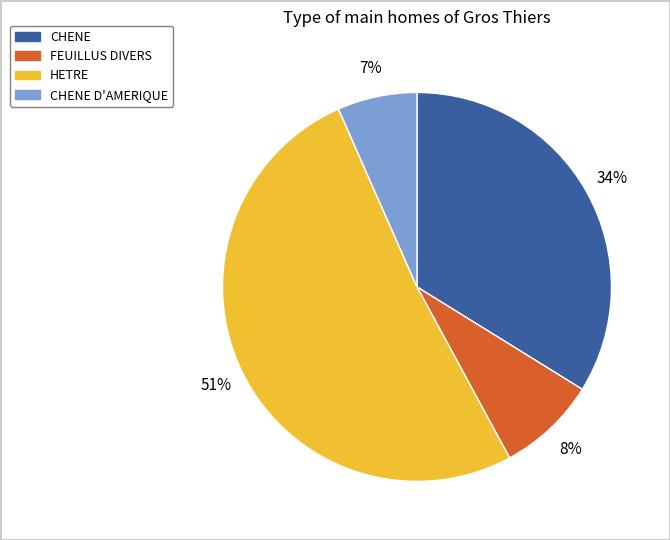

Does any single category account for the majority?

Yes